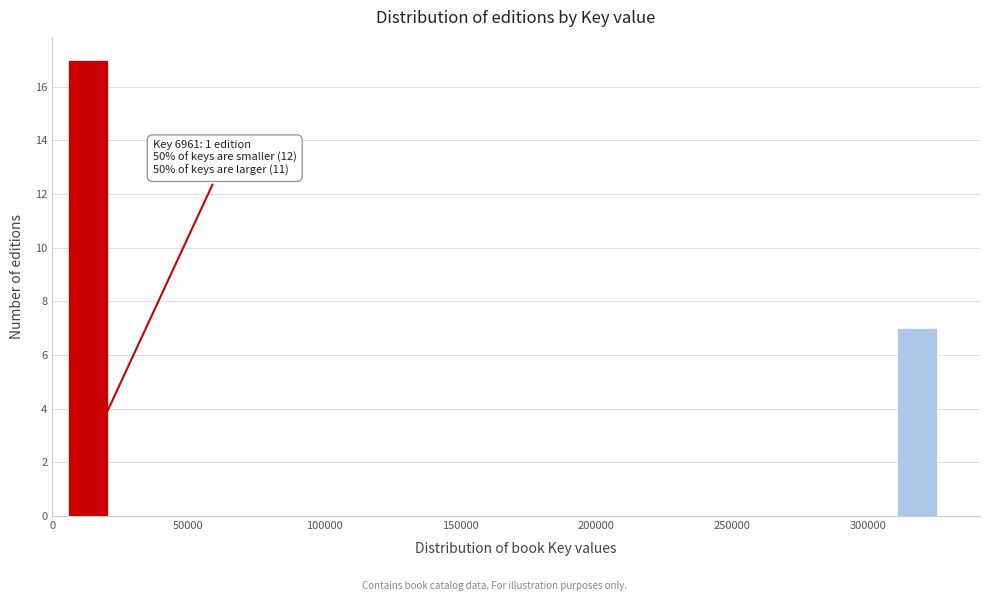

Around what value on the x-axis is the tallest bar? Give the approximate position of its centre, as read against the axis.

15000